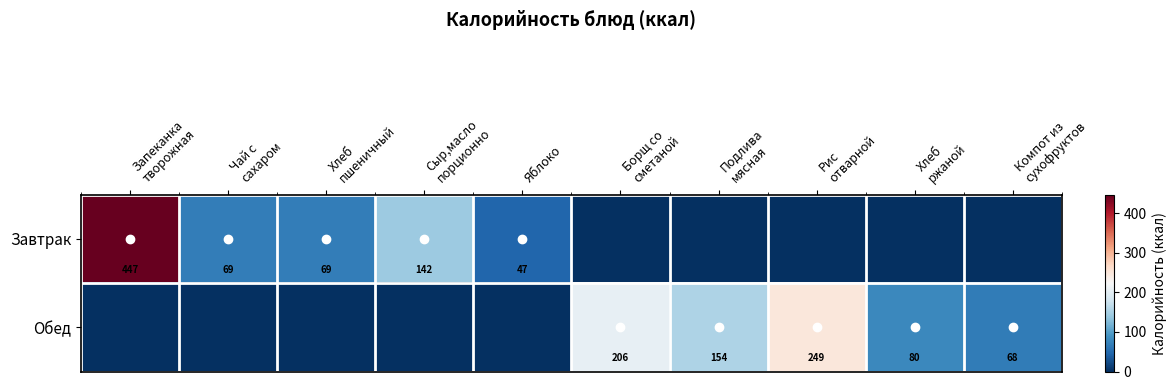

True or false: Завтрак has a value of 47 at Яблоко.

True